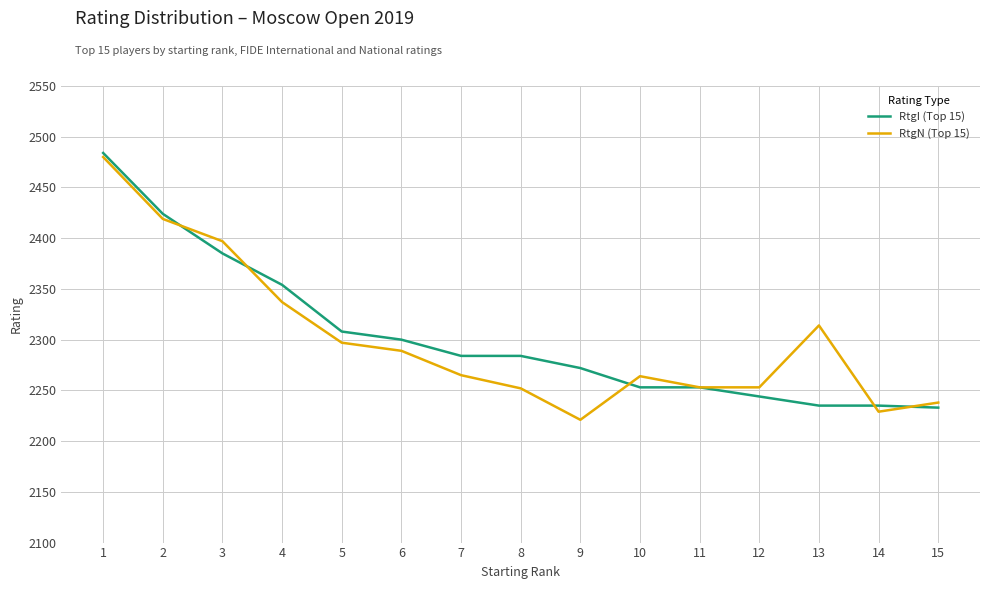

Which series has the largest range (max minus min)?

RtgN (Top 15)